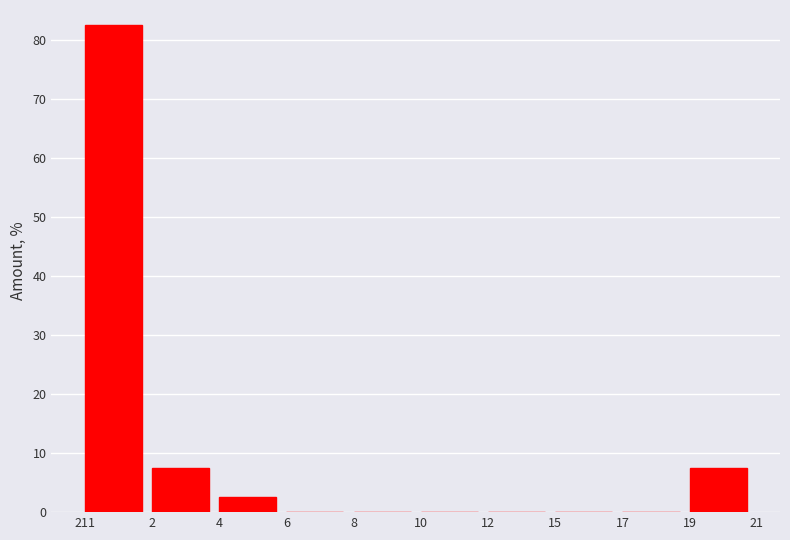

Reading left to right, what are all the values shown in this chart?

211=82.5	2=7.5	4=2.5	6=0.0	8=0.0	10=0.0	12=0.0	15=0.0	17=0.0	19=7.5